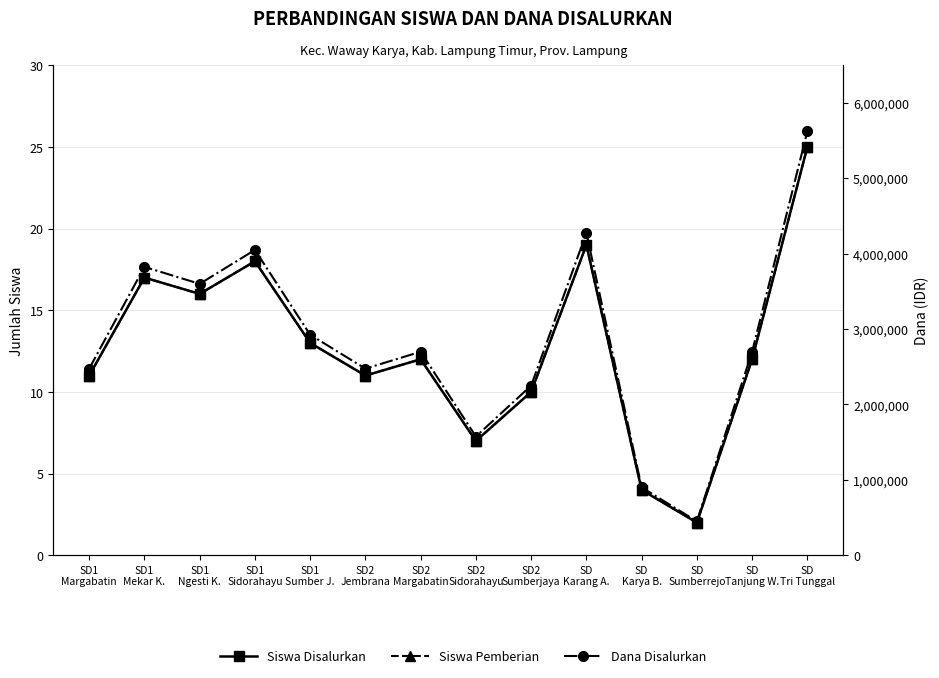

Rank the categories by Dana Disalurkan value from highest to lowest.

SD
Tri Tunggal, SD
Karang A., SD1
Sidorahayu, SD1
Mekar K., SD1
Ngesti K., SD1
Sumber J., SD2
Margabatin, SD
Tanjung W., SD1
Margabatin, SD2
Jembrana, SD2
Sumberjaya, SD2
Sidorahayu, SD
Karya B., SD
Sumberrejo